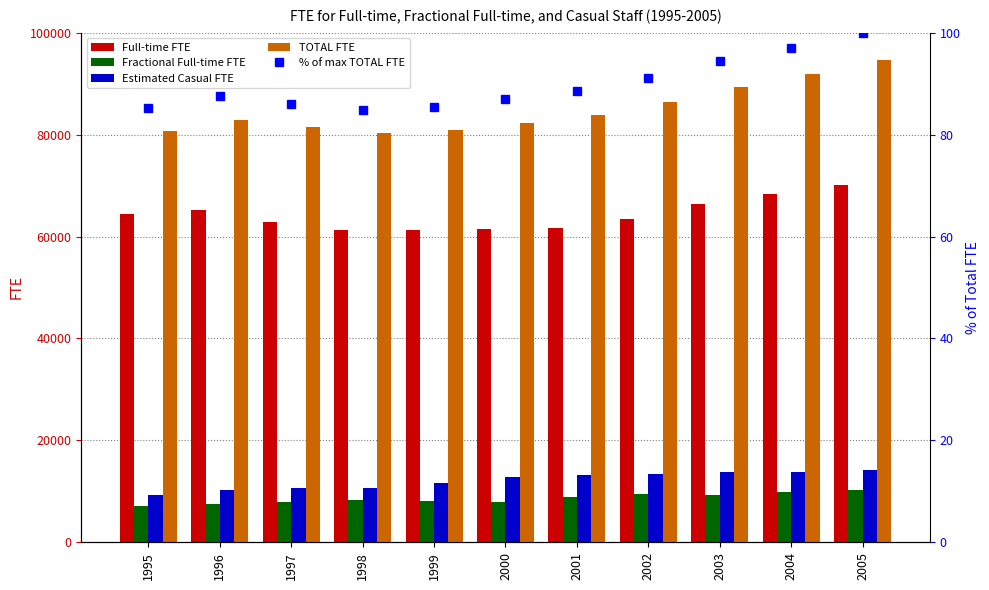

True or false: Full-time FTE has a value of 39657.9 at 2004.

False